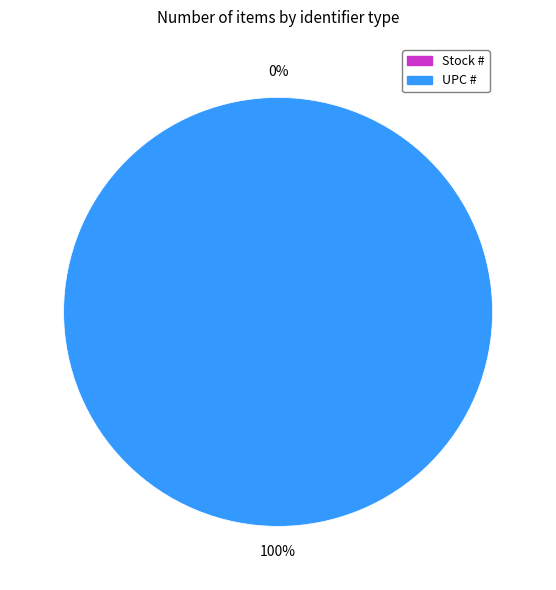

Which slice represents more than half of the pie?

UPC #